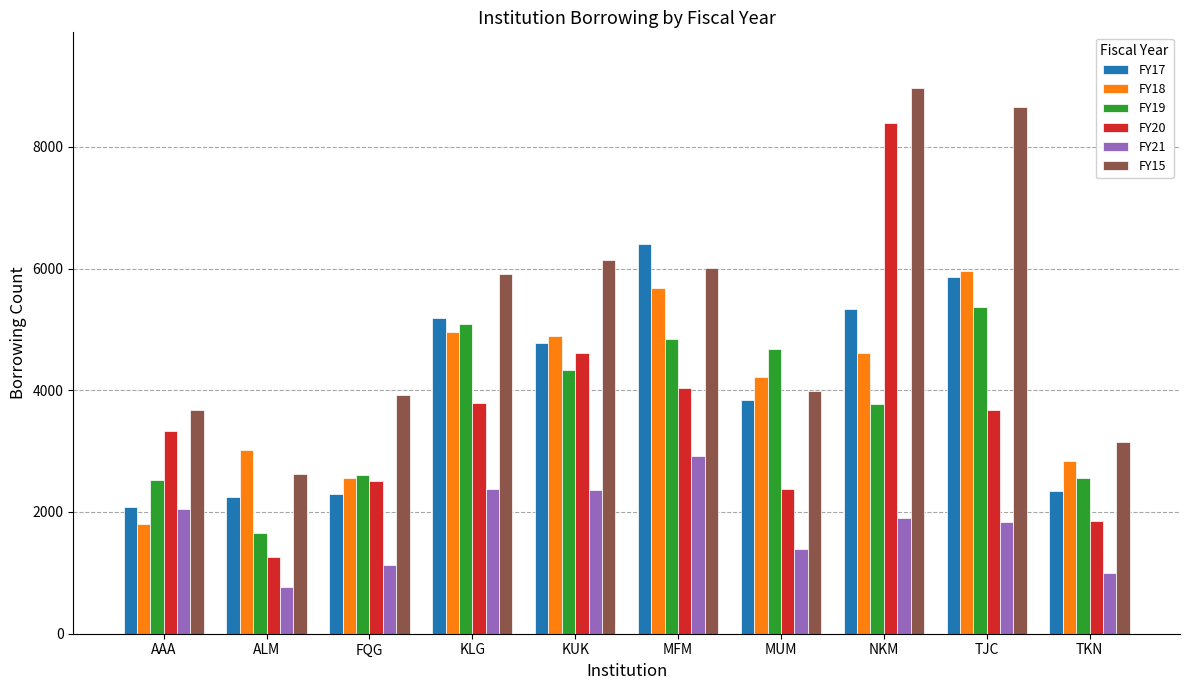

At ALM, list the series in order from largest to smallest.

FY18, FY15, FY17, FY19, FY20, FY21